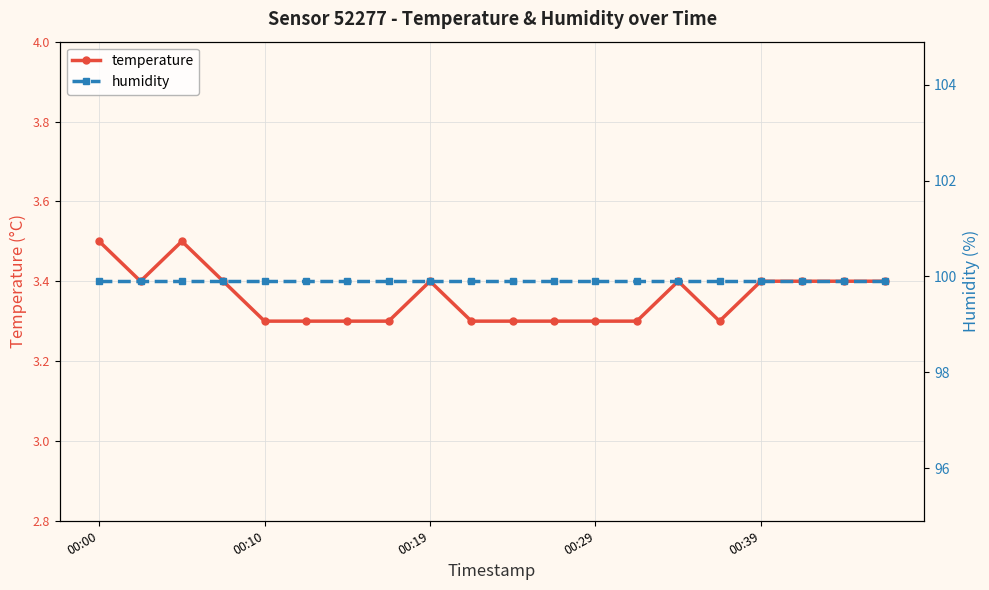

True or false: temperature and humidity intersect in this chart.

False